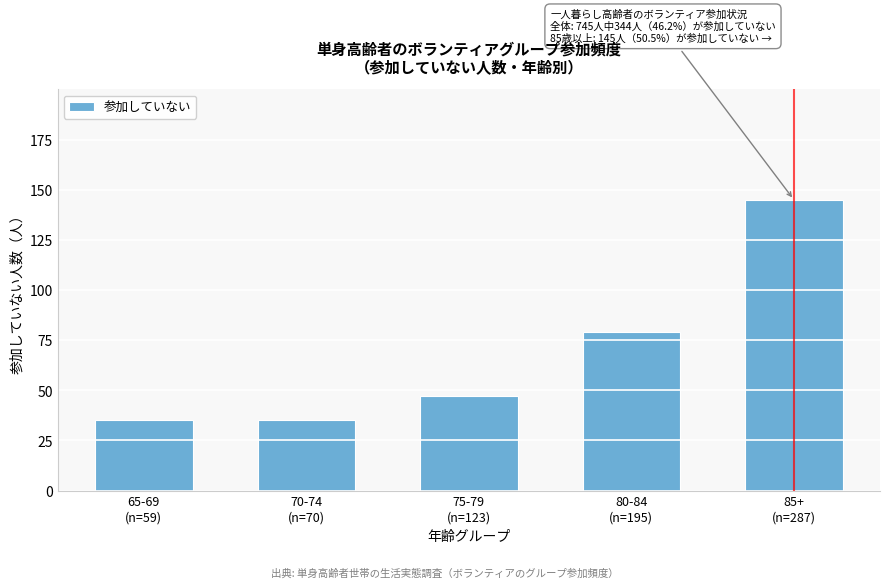

Reading right to left, transcribe all the data shown in this chart.

145	79	47	35	35